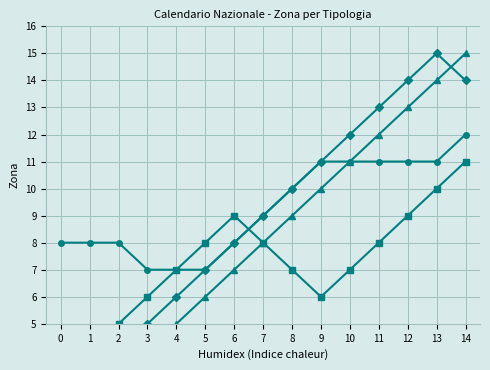

What is the value of the GARA NAZIONALE 54/54 point at the 8th from the left?

9